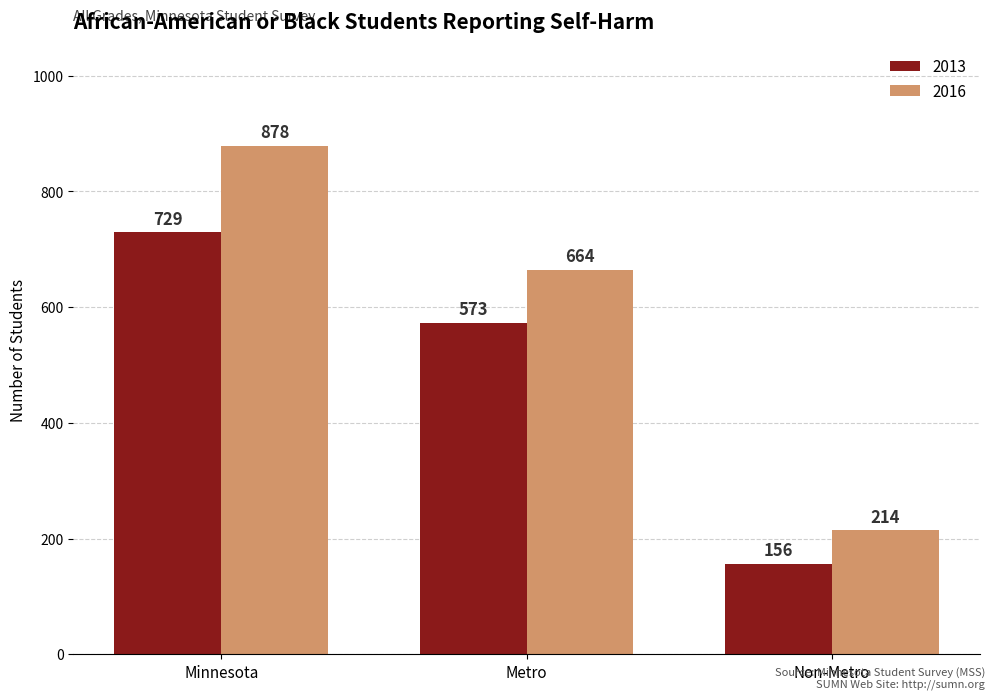

Is the value of 2016 at Metro greater than the value of 2013 at Minnesota?

No